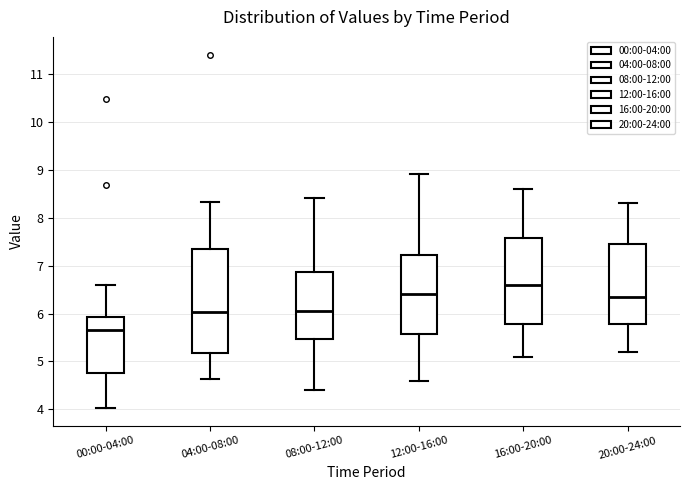

Which box is the tallest, from its lower edge to its upper edge?

04:00-08:00